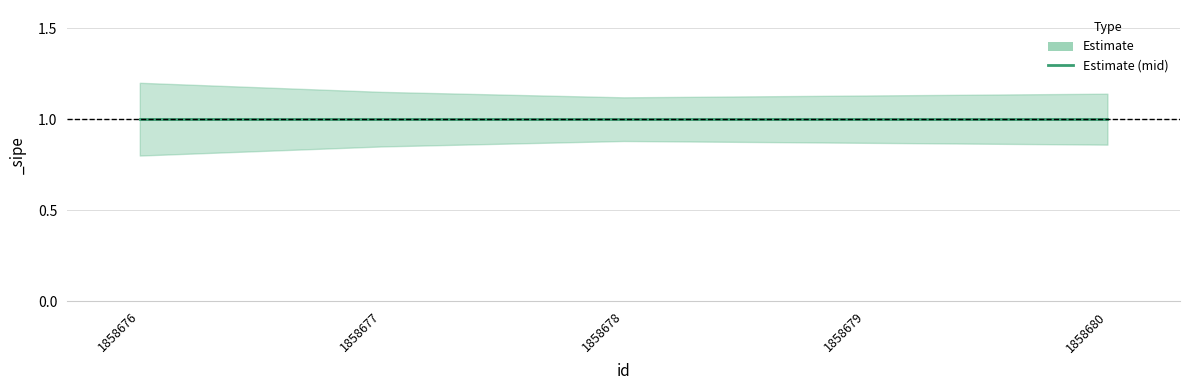

The value of _sipe_mid at 1858679 is 1.3. True or false?

False